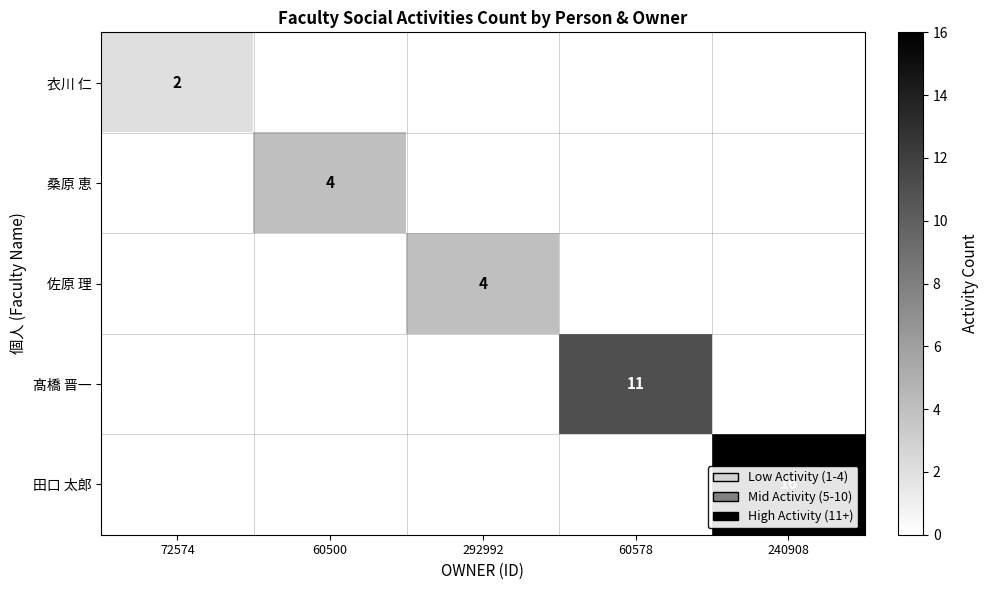

At how many categories does at least one series exceed 2?

4